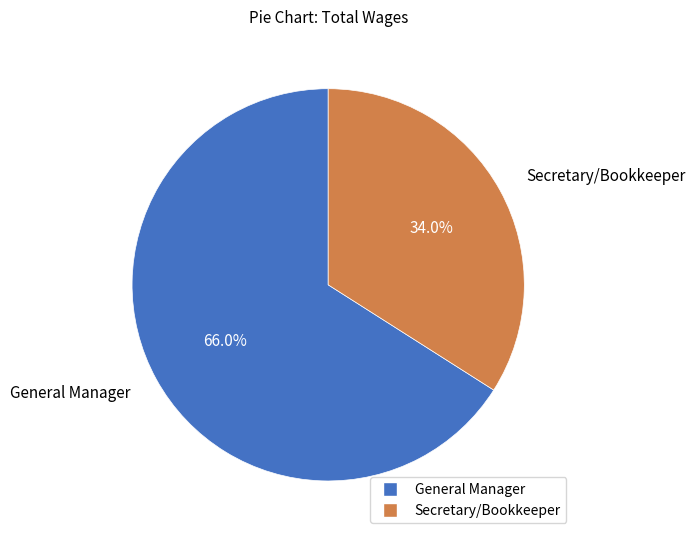

What is the largest slice in the pie chart?

General Manager